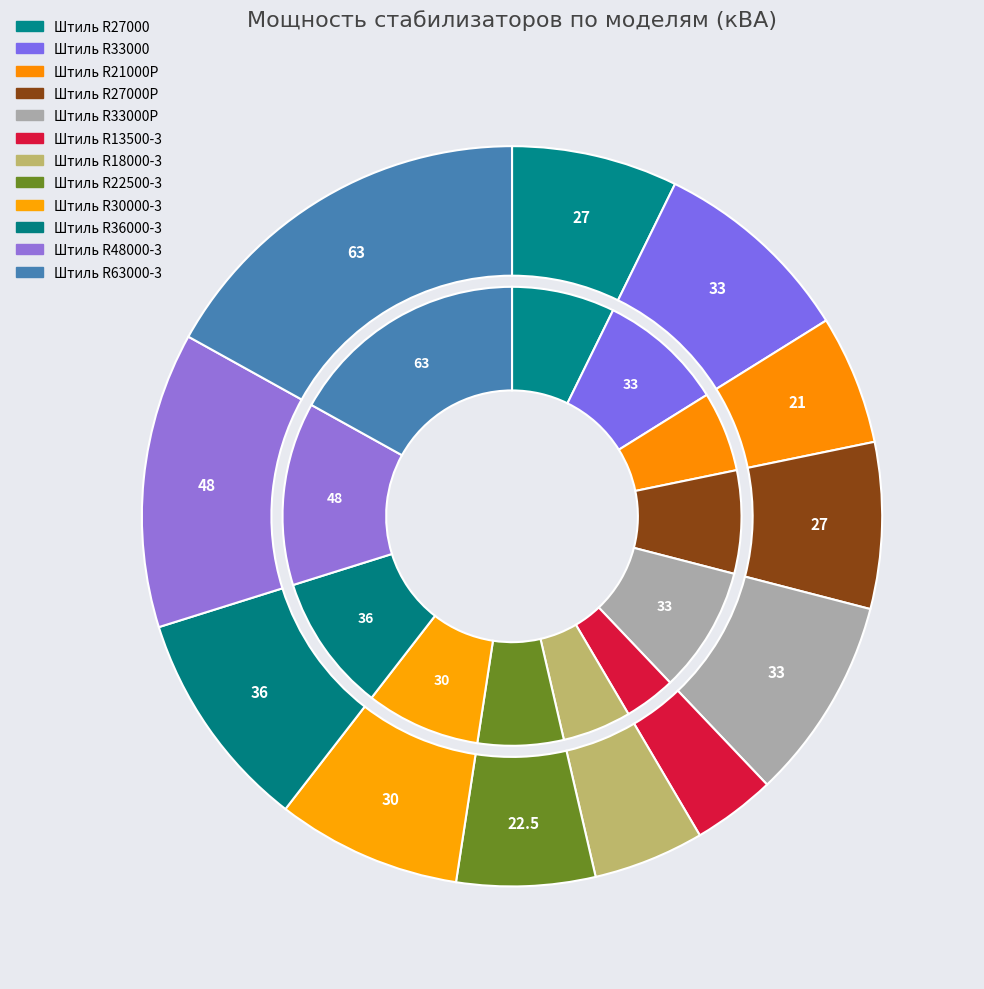

Does Штиль R22500-3 account for over 50% of the chart?

No